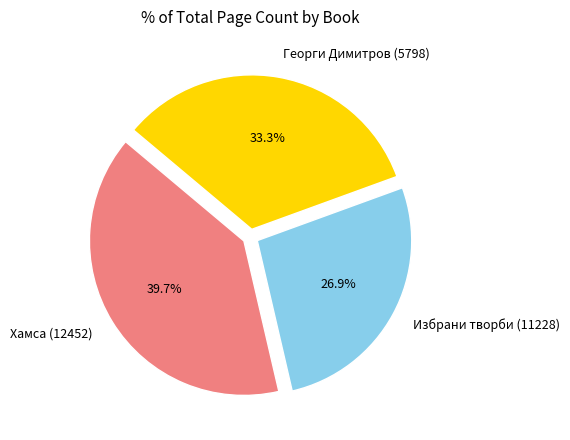

True or false: Хамса (12452) accounts for 40% of the total.

True